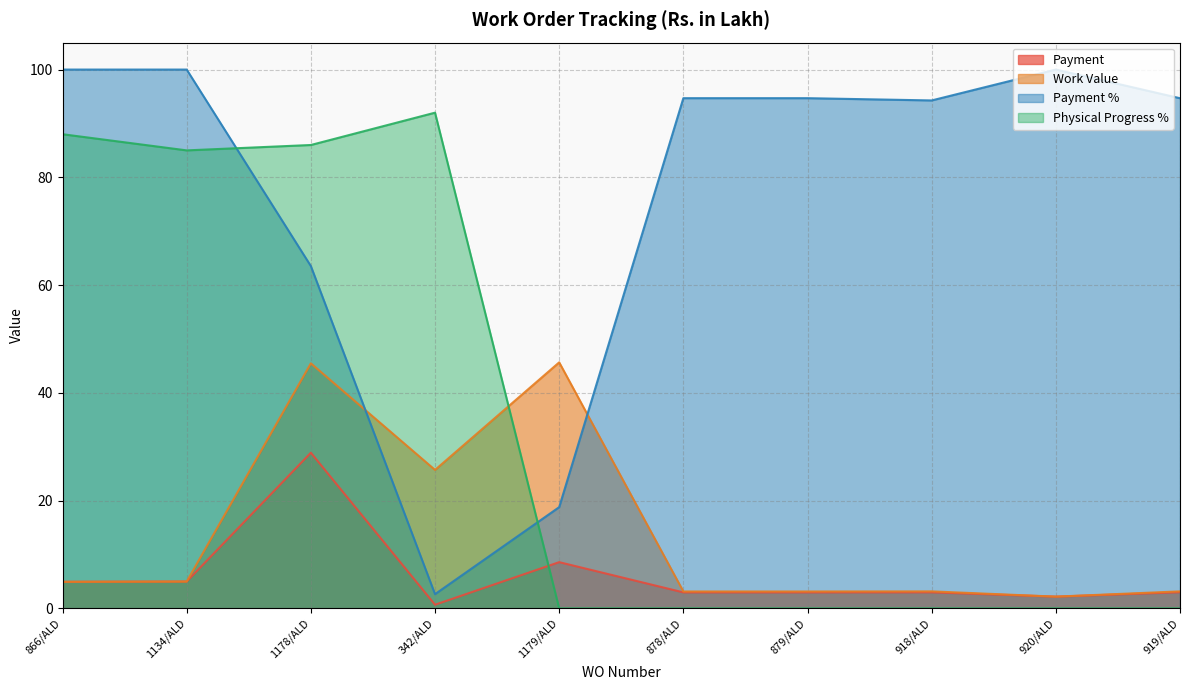

True or false: Work Value has a value of 5.6 at 879/ALD.

False